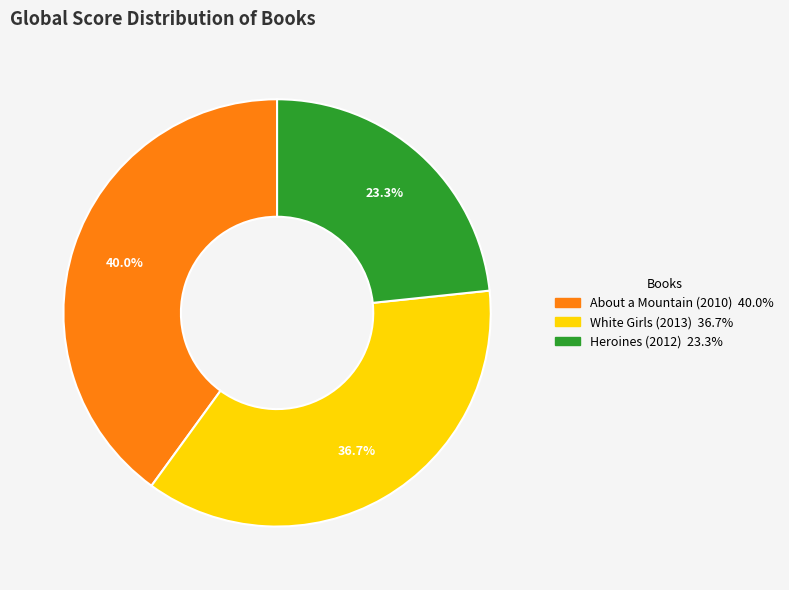

Does About a Mountain account for over 50% of the chart?

No